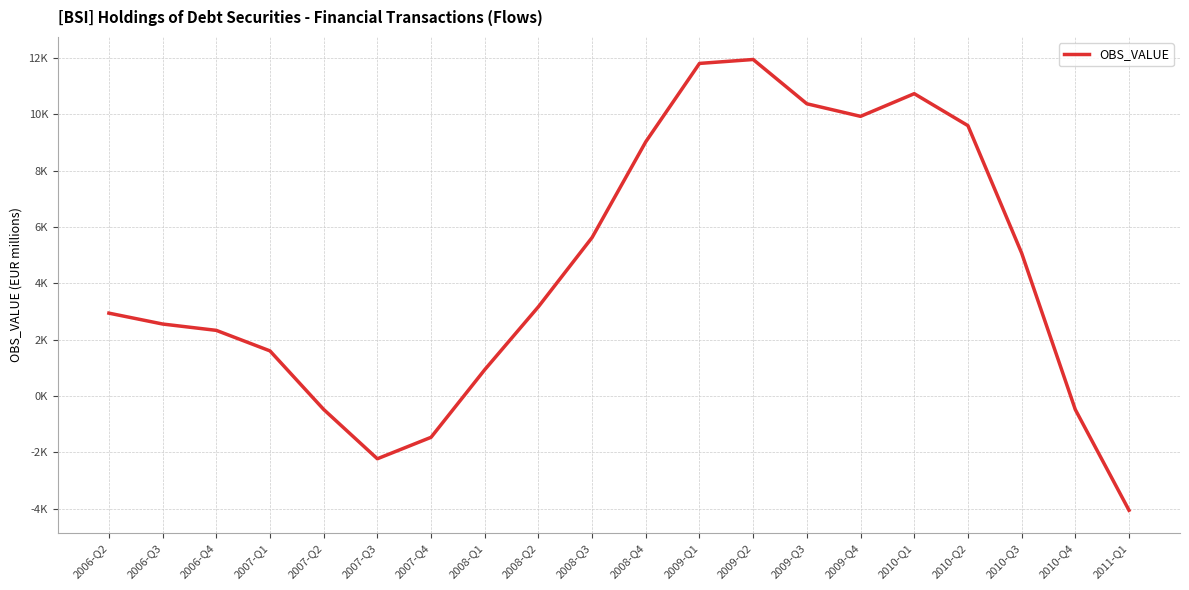

Does the chart have visible grid lines?

Yes